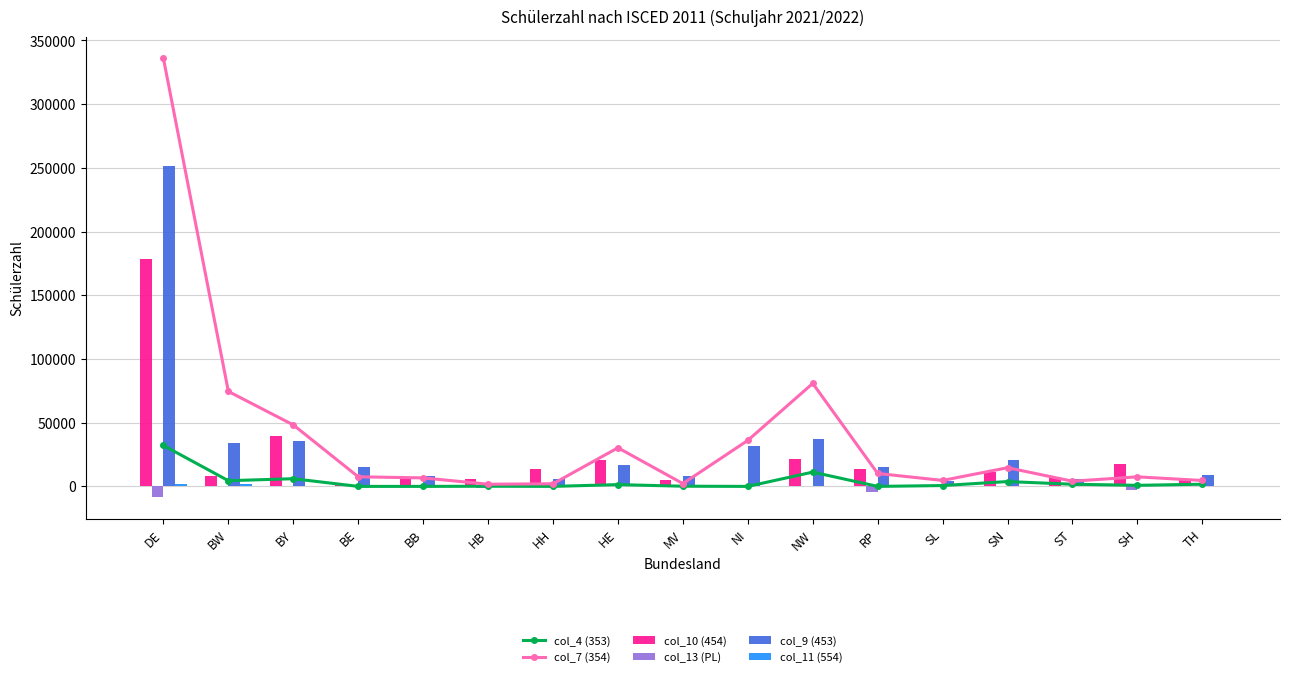

How many categories are shown in the chart?

17